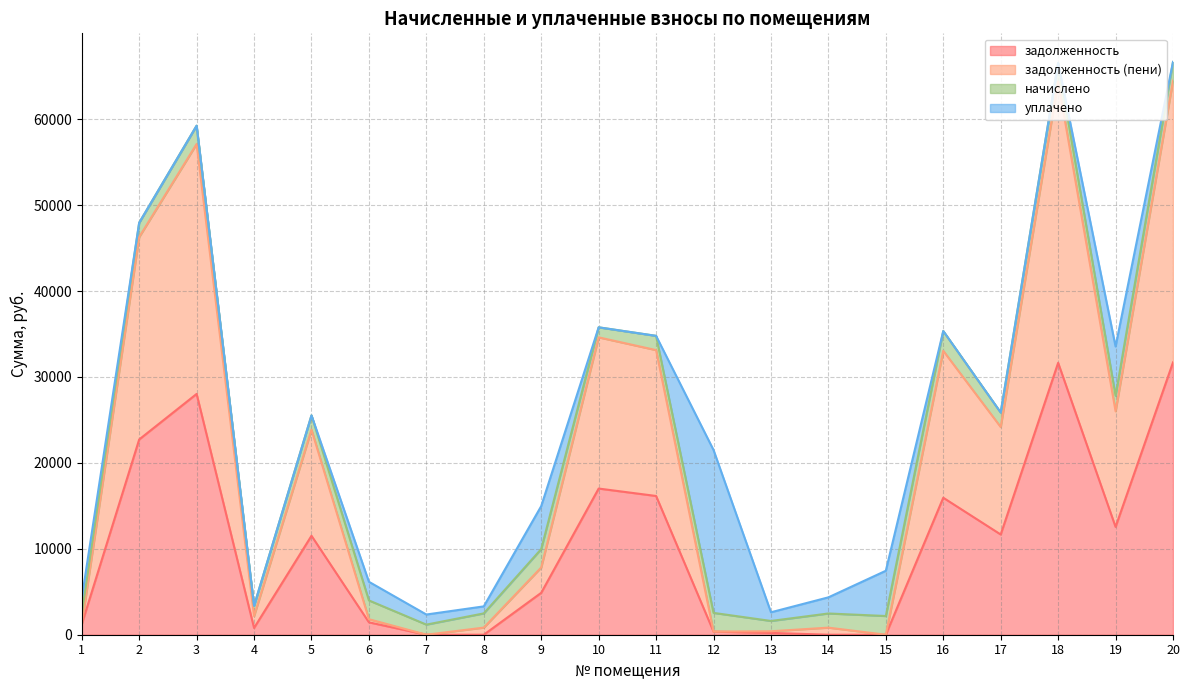

The value of задолженность at 14 is -21203.3. True or false?

False